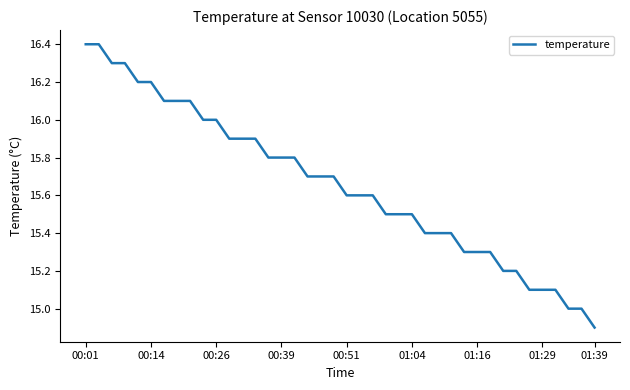

What is the minimum value shown in the chart?

14.9